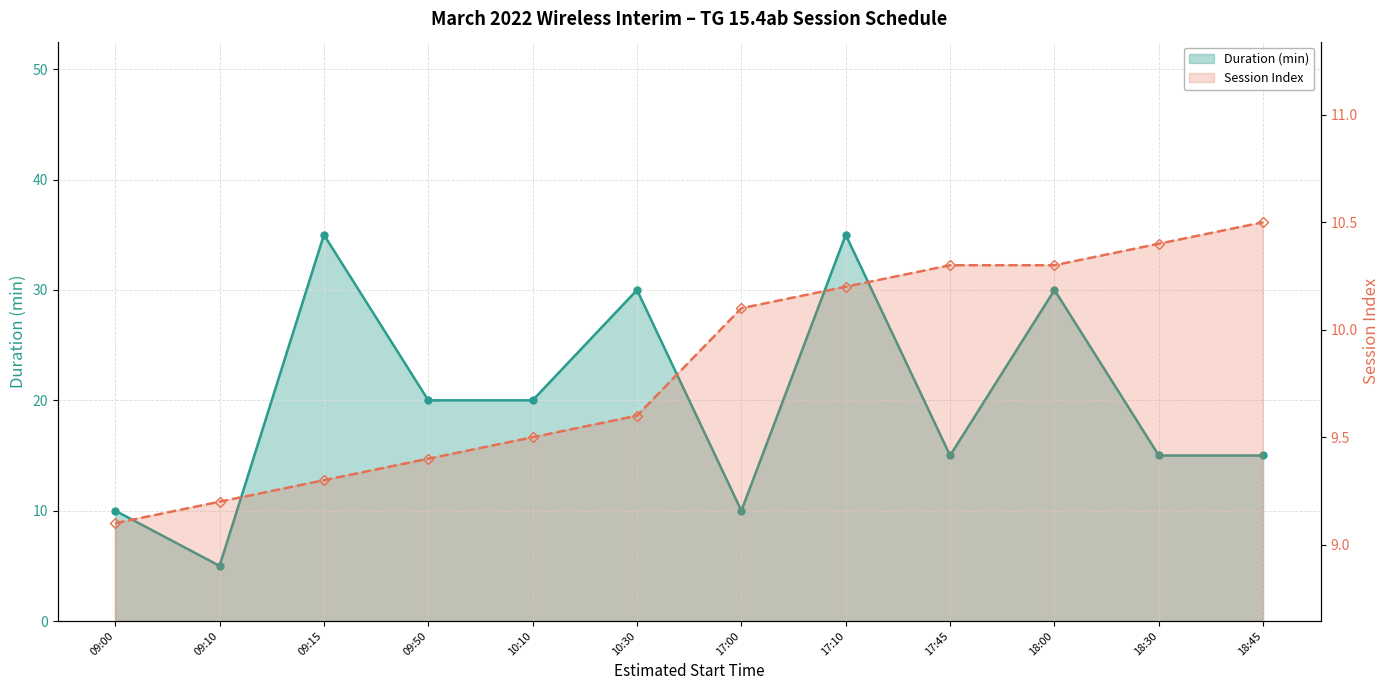

What is the label of the 8th point from the right?

10:10